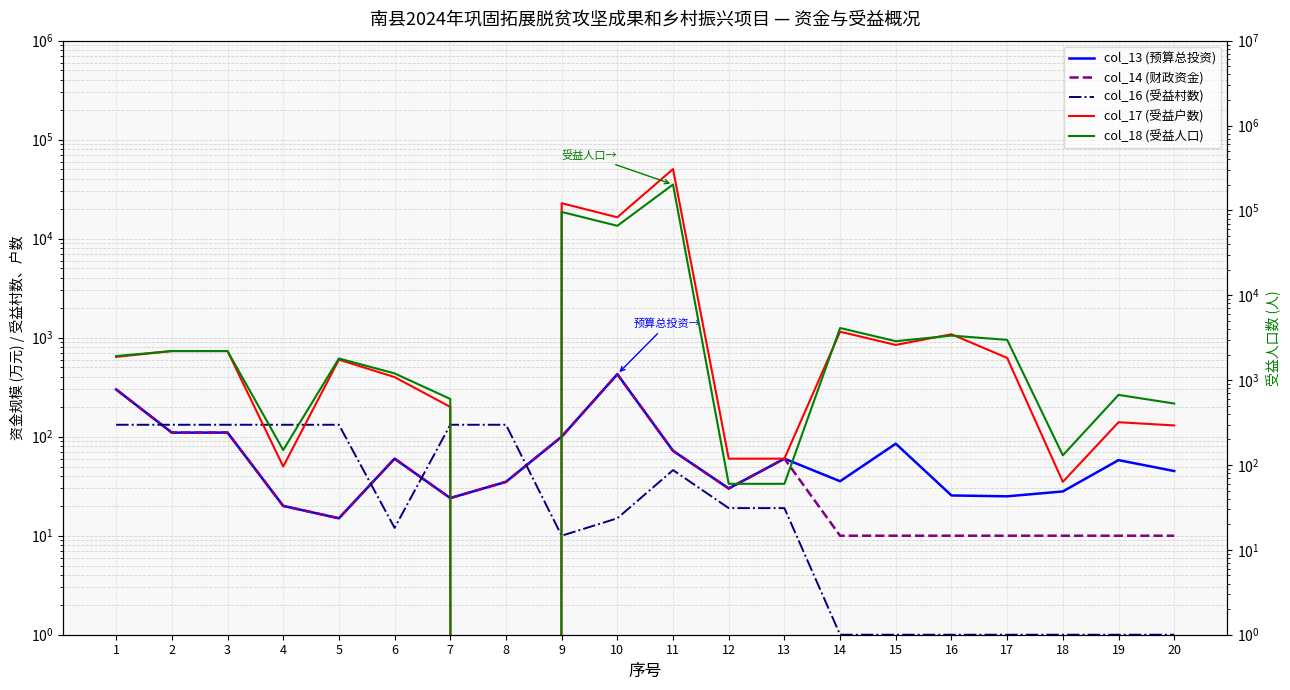

What are all the series names shown in the legend?

col_13 (预算总投资), col_14 (财政资金), col_16 (受益村数), col_17 (受益户数), col_18 (受益人口)